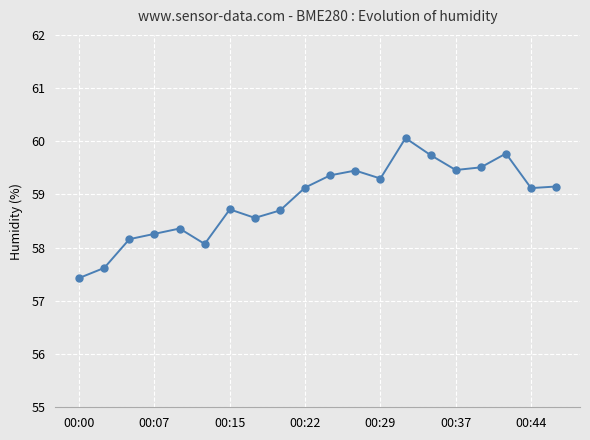

What is the smallest value displayed?

57.4